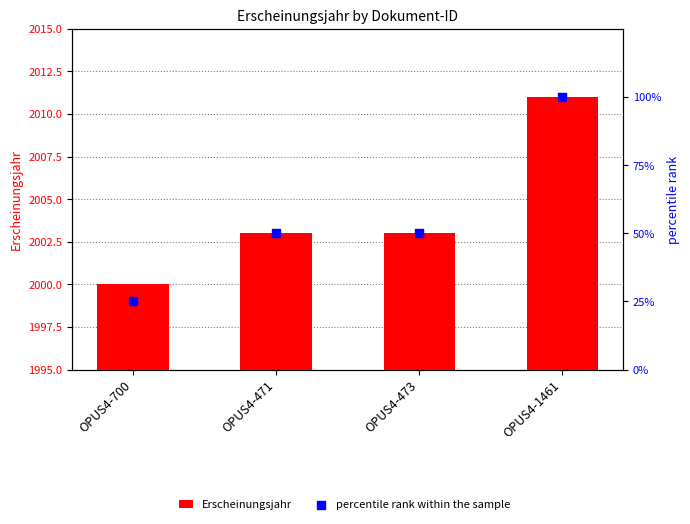

At how many categories does at least one series exceed 1171?

4